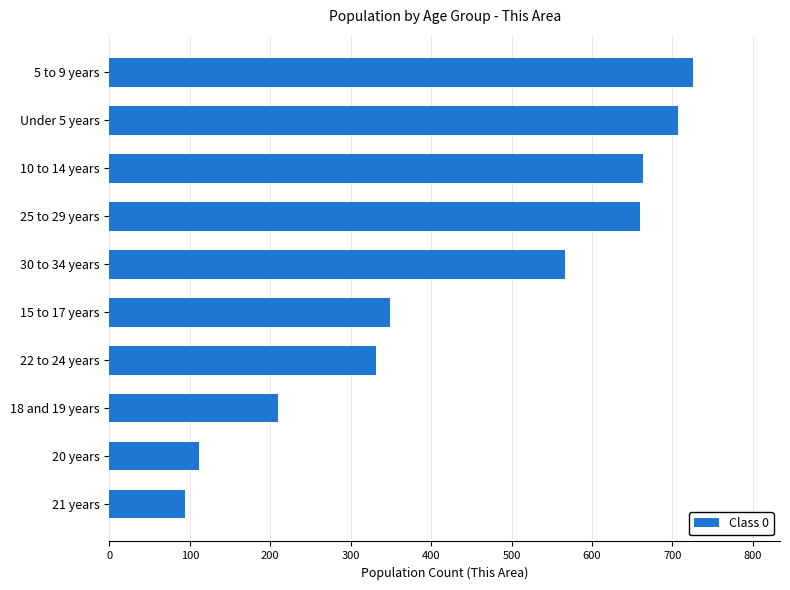

At which label is the value closest to 409?

15 to 17 years